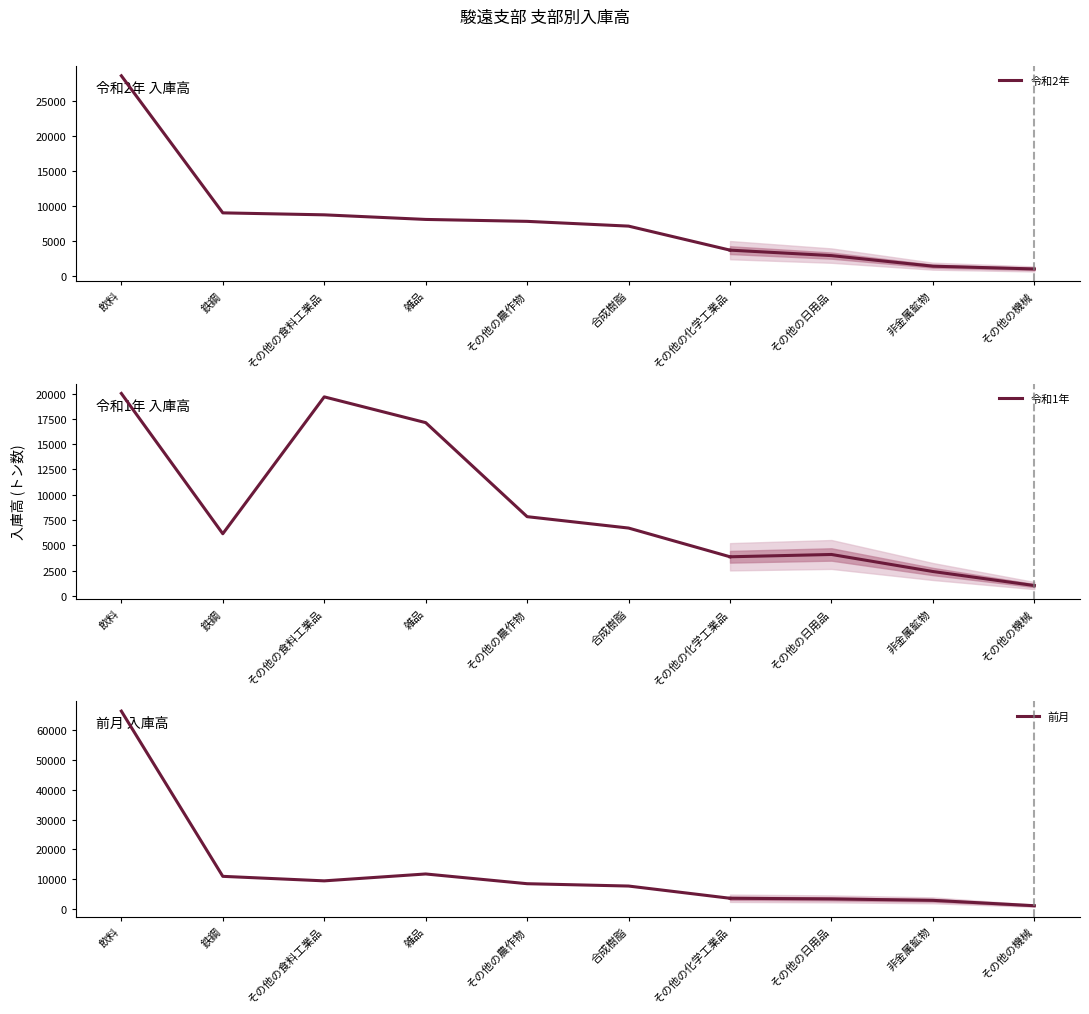

The 令和1年 series shows 20019 at 飲料. True or false?

True